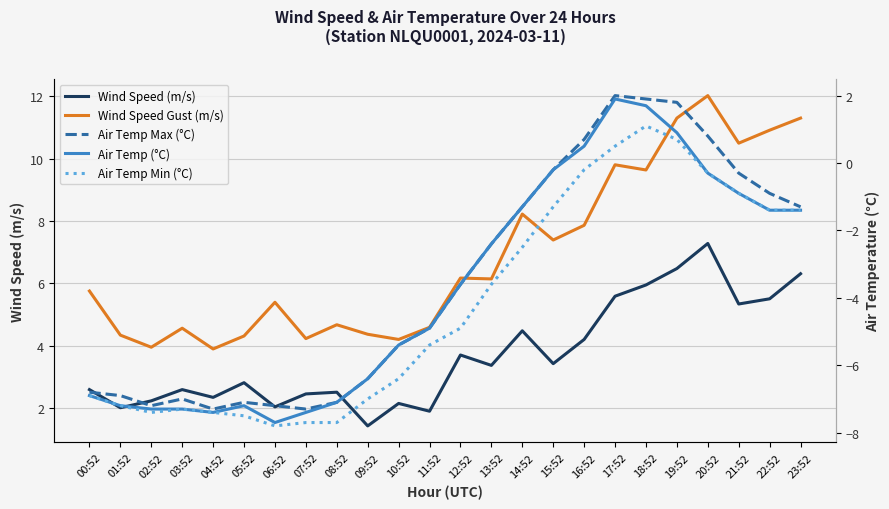

Is the value of Air Temp Min (°C) at 02:52 greater than the value of Wind Speed Gust (m/s) at 11:52?

No